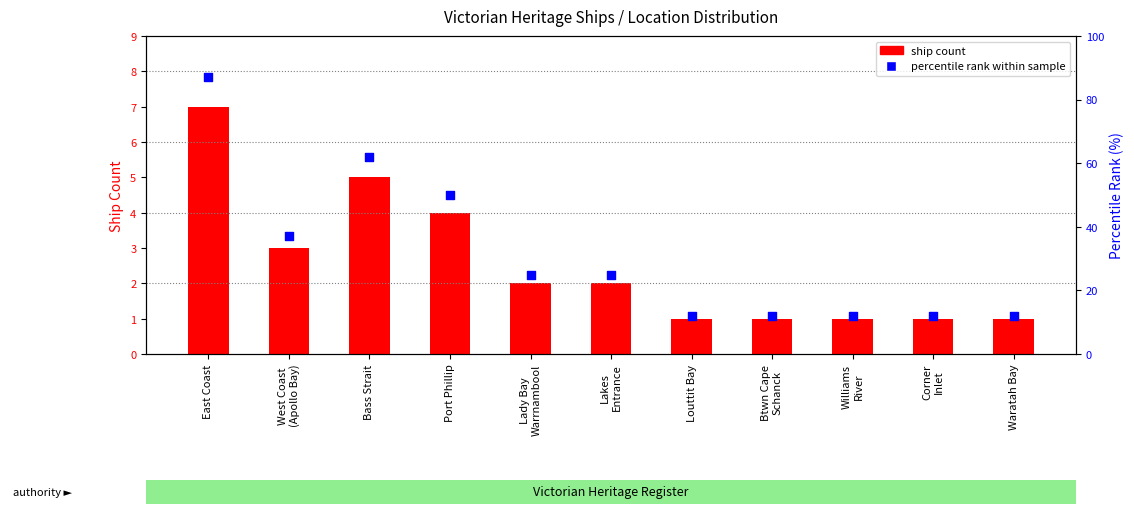

What is the total value across all series at Lady Bay
Warrnambool?

27